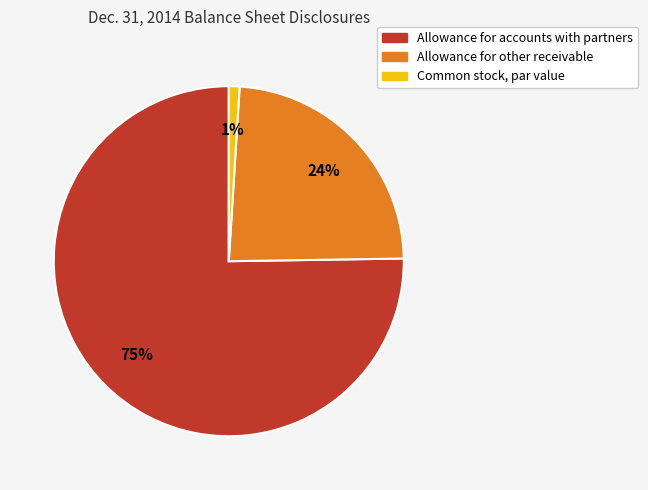

Is there a majority slice in this chart?

Yes